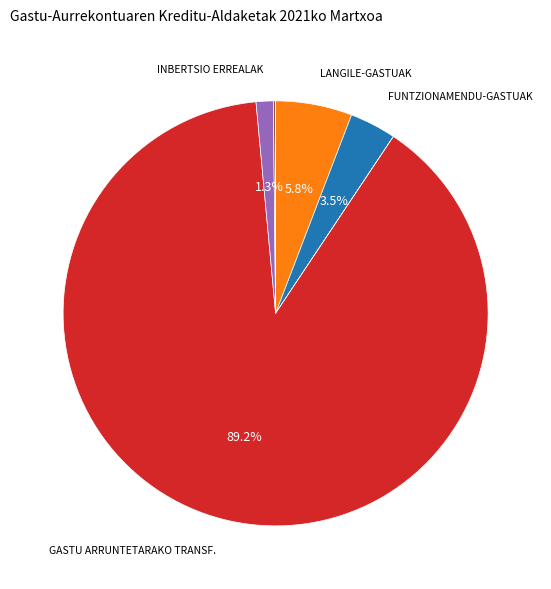

Is there any slice that represents more than half of the pie?

Yes